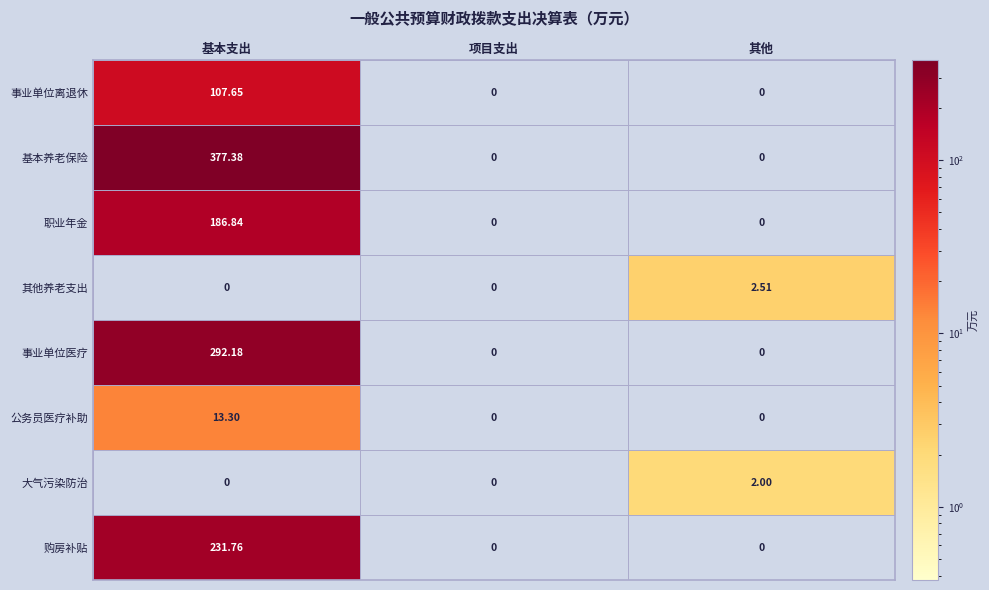

Rank the series by their maximum value, from lowest to highest.

大气污染防治, 其他养老支出, 公务员医疗补助, 事业单位离退休, 职业年金, 购房补贴, 事业单位医疗, 基本养老保险